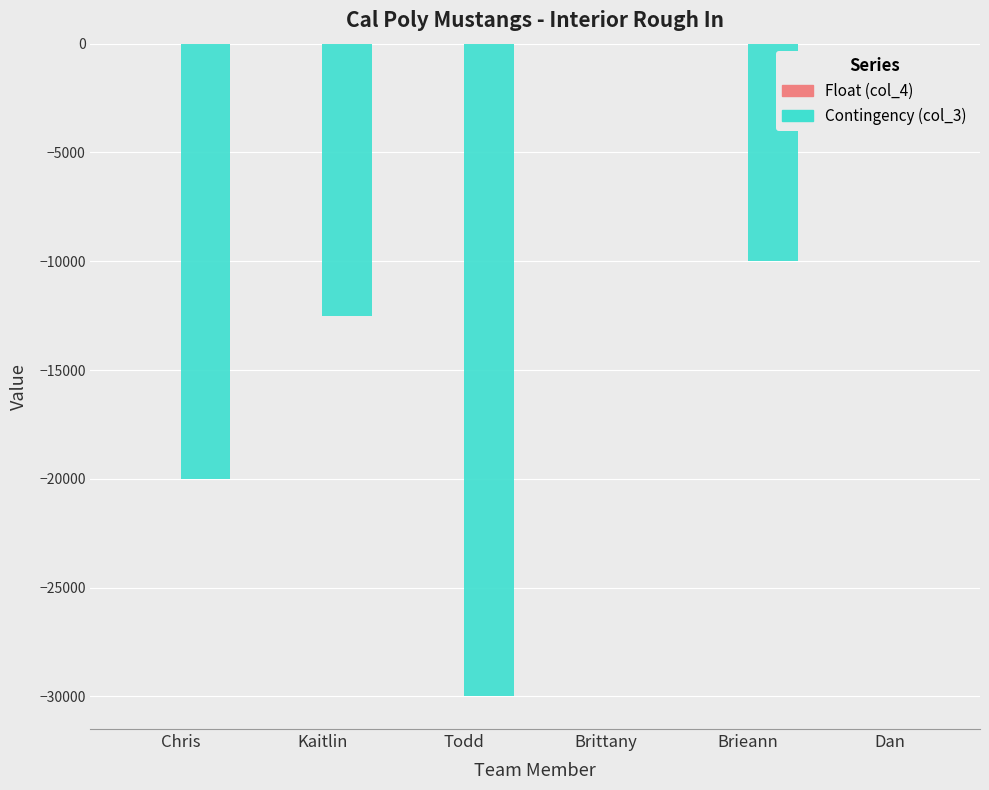

What is the sum of all Contingency (col_3) values?

-72500